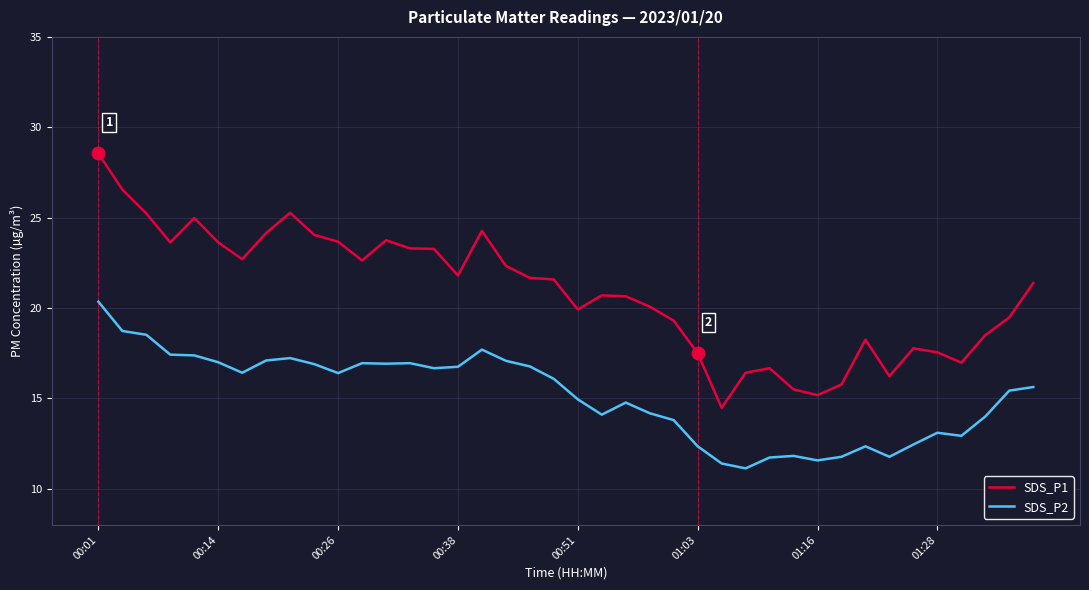

Which series has the largest range (max minus min)?

SDS_P1